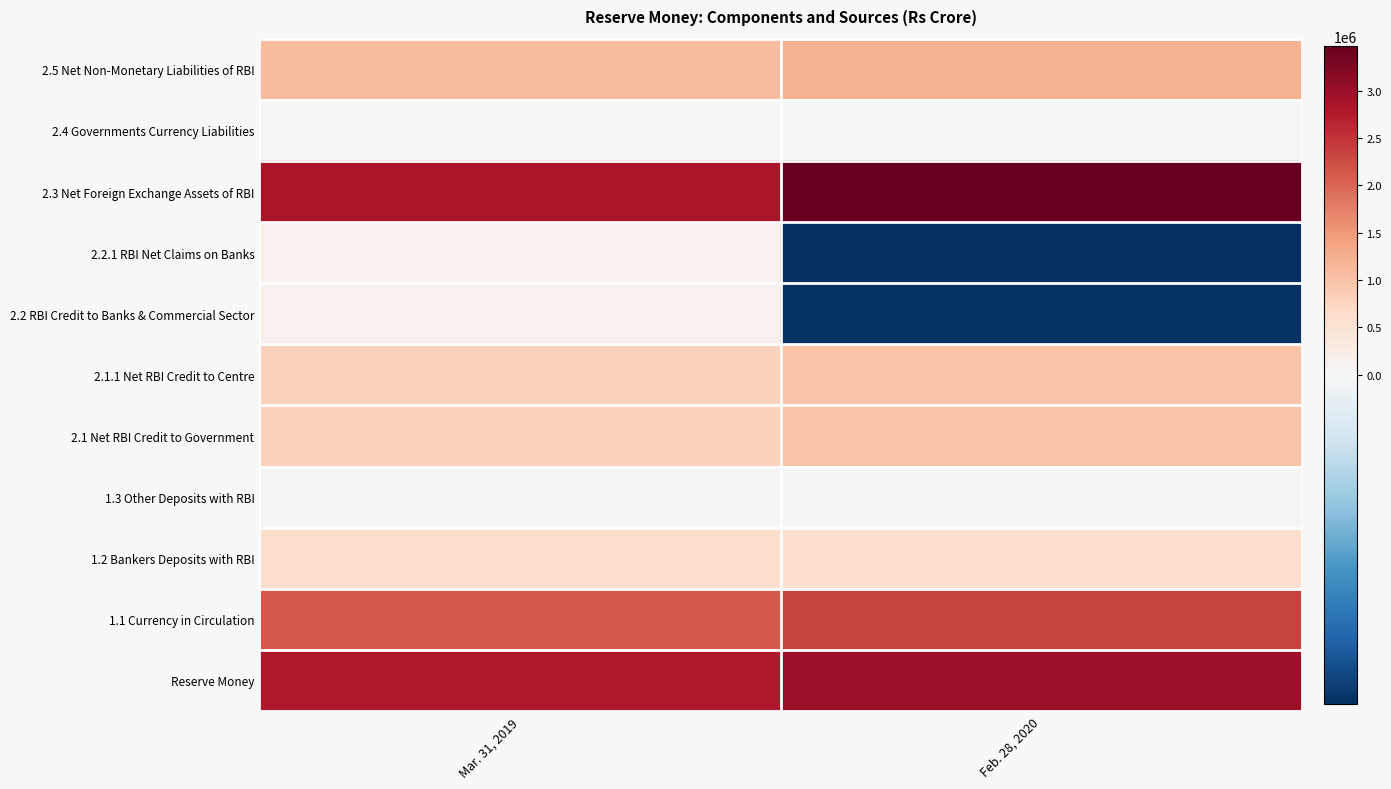

What is the difference between the highest and lowest values at Feb. 28, 2020?

3777791